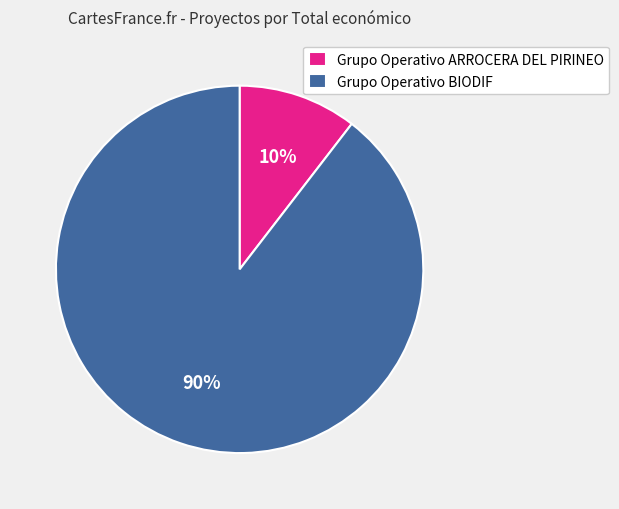

To the nearest percent, what percentage of the pie is Grupo Operativo BIODIF?

90%